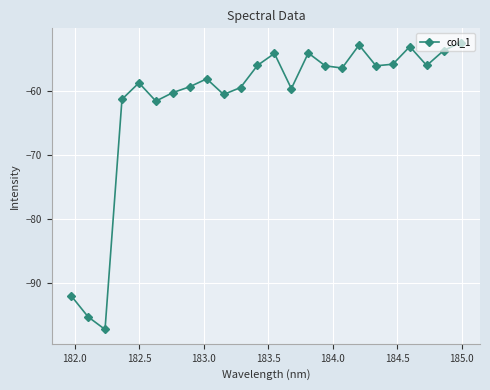

How many series are shown in this chart?

1